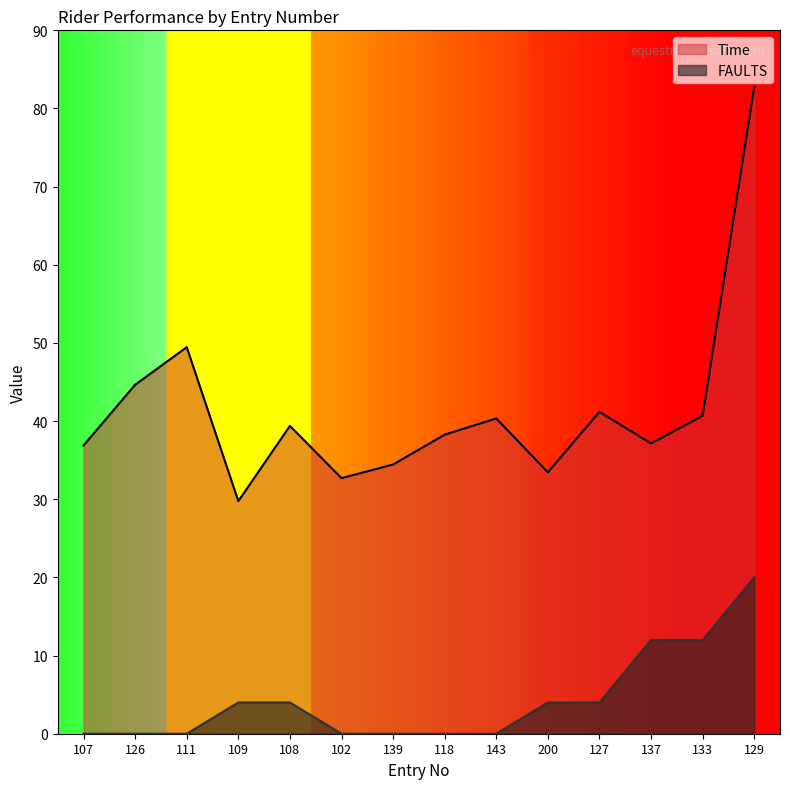

The FAULTS series shows 0.0 at 118. True or false?

True